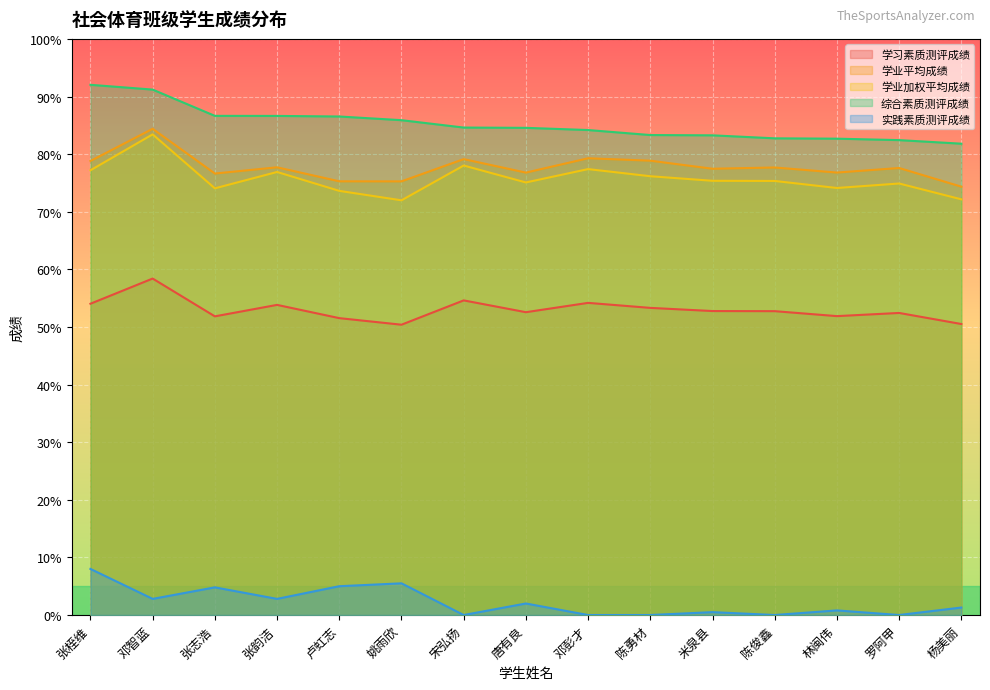

At which category is the sum across all series the highest?

邓智蓝